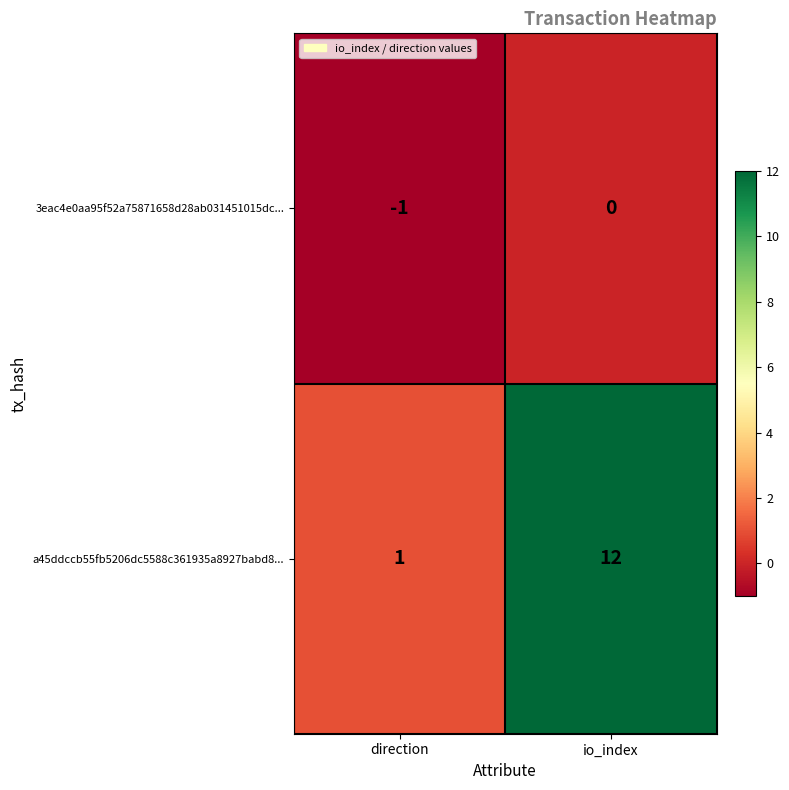

The value of a45ddccb55fb5206dc5588c361935a8927babd8... at io_index is 17. True or false?

False